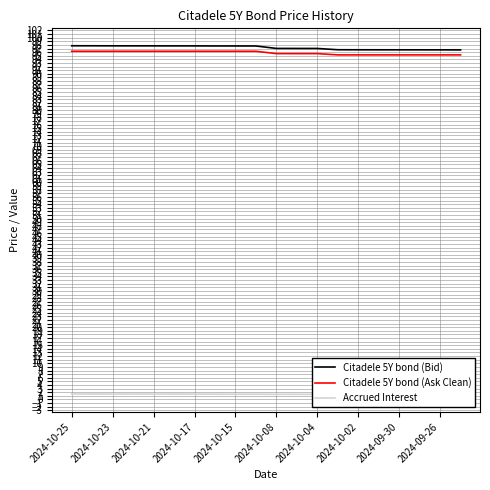

True or false: Citadele 5Y bond (Ask Clean) and Citadele 5Y bond (Bid) cross at least once.

False